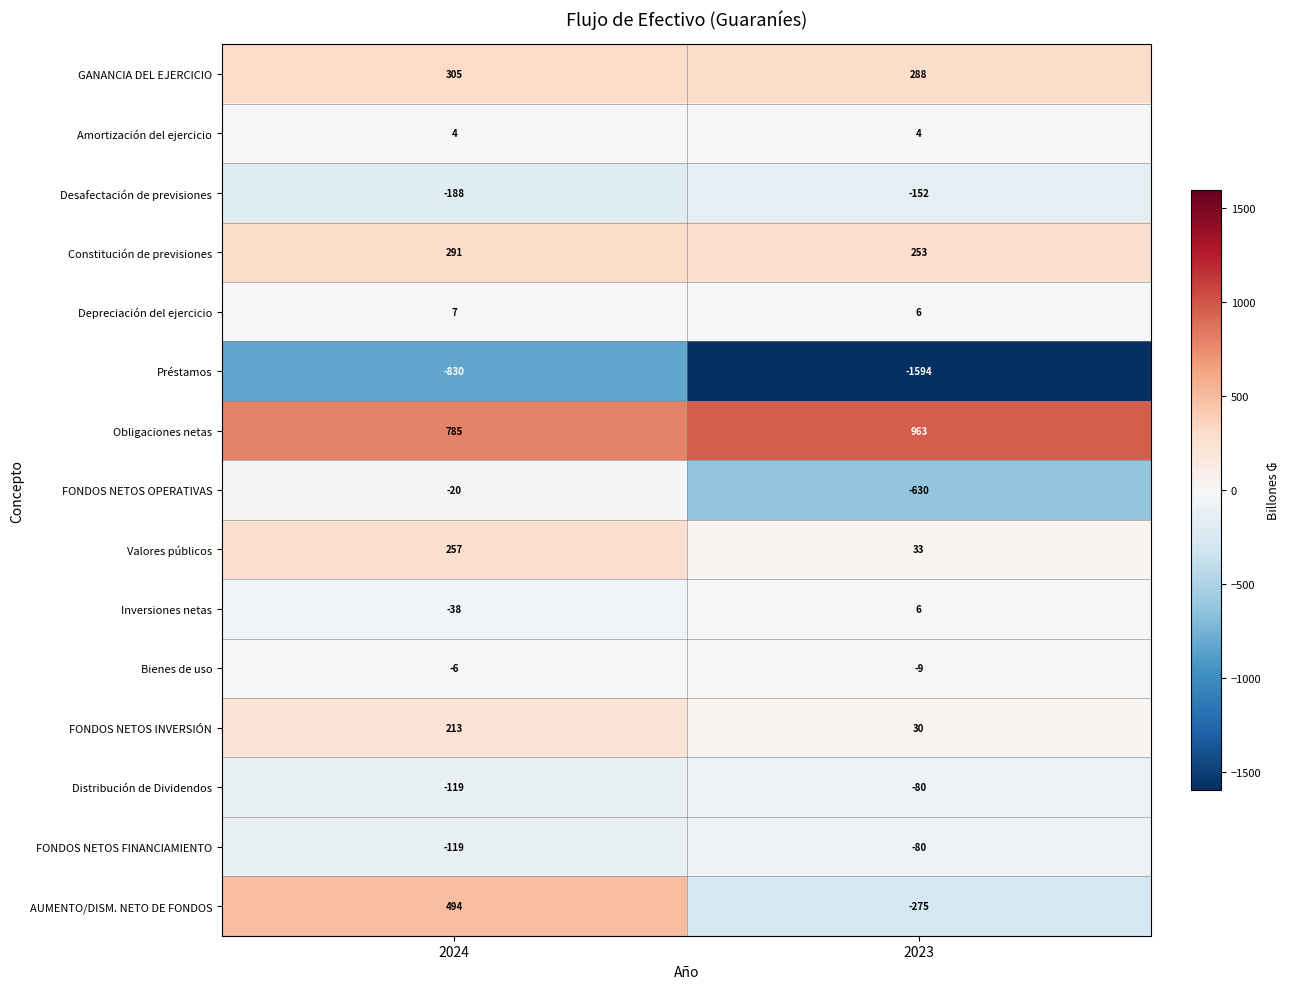

Reading right to left, transcribe all the data shown in this chart.

GANANCIA DEL EJERCICIO: 2023=288	2024=305
Amortización del ejercicio: 2023=4	2024=4
Desafectación de previsiones: 2023=-152	2024=-188
Constitución de previsiones: 2023=253	2024=291
Depreciación del ejercicio: 2023=6	2024=7
Préstamos: 2023=-1594	2024=-830
Obligaciones netas: 2023=963	2024=785
FONDOS NETOS OPERATIVAS: 2023=-630	2024=-20
Valores públicos: 2023=33	2024=257
Inversiones netas: 2023=6	2024=-38
Bienes de uso: 2023=-9	2024=-6
FONDOS NETOS INVERSIÓN: 2023=30	2024=213
Distribución de Dividendos: 2023=-80	2024=-119
FONDOS NETOS FINANCIAMIENTO: 2023=-80	2024=-119
AUMENTO/DISM. NETO DE FONDOS: 2023=-275	2024=494